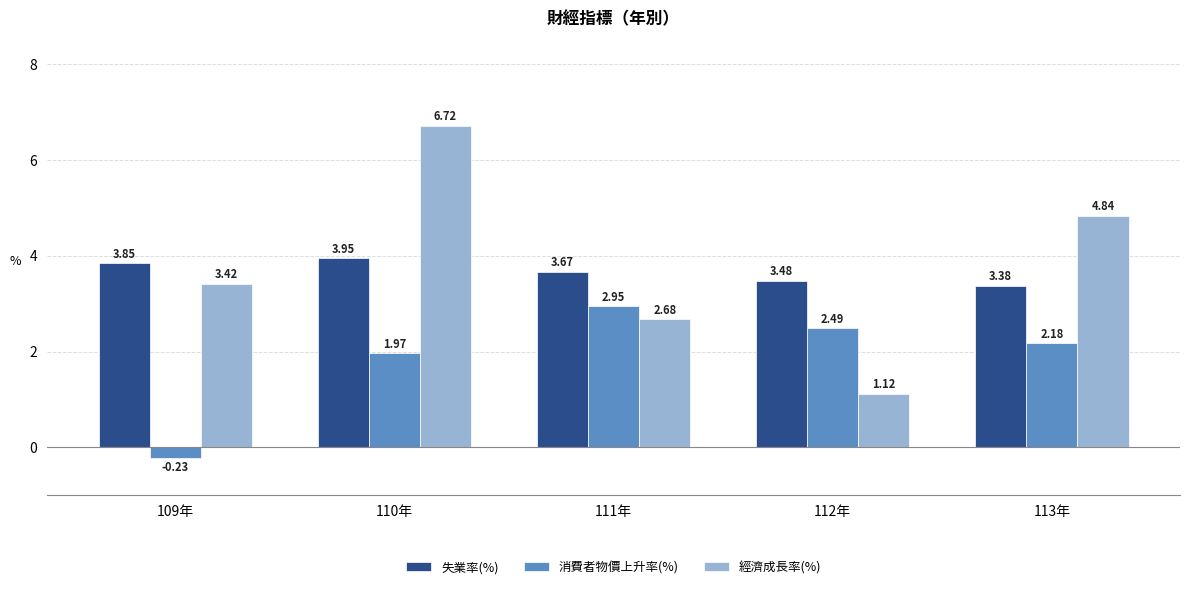

Which series has the widest spread of values?

經濟成長率(%)